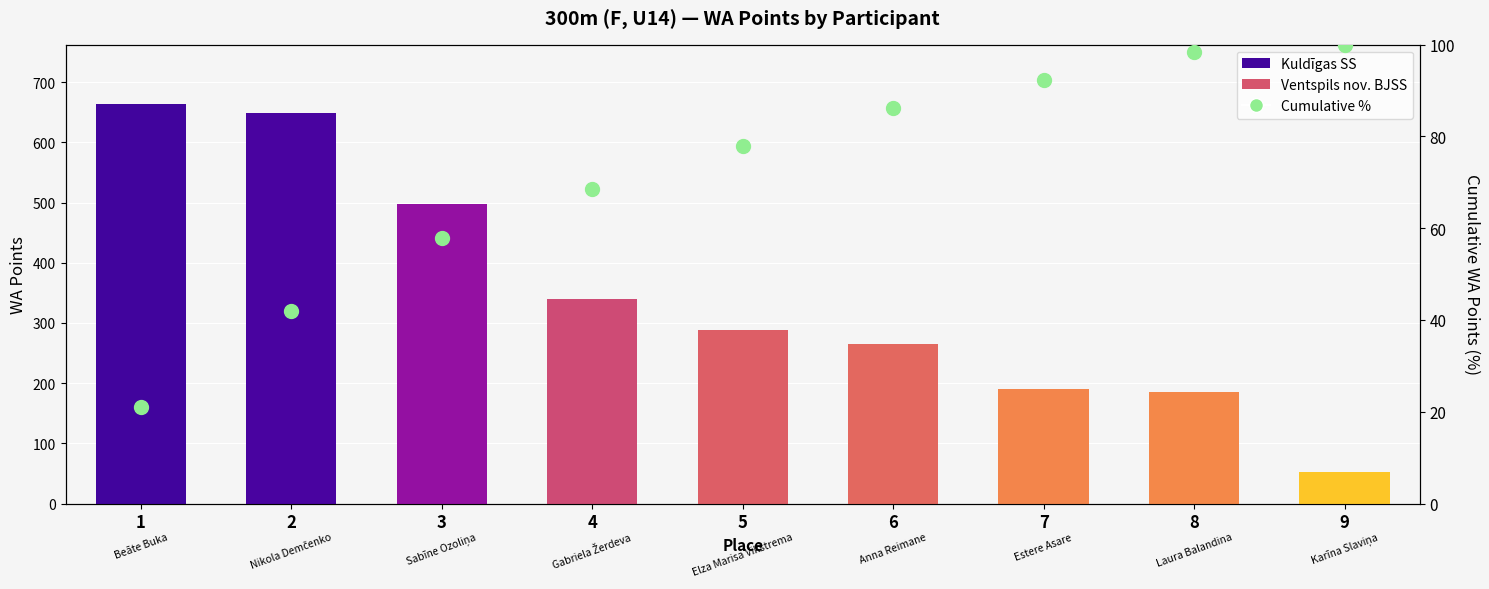

True or false: WA Points has a value of 191.0 at 7.

True